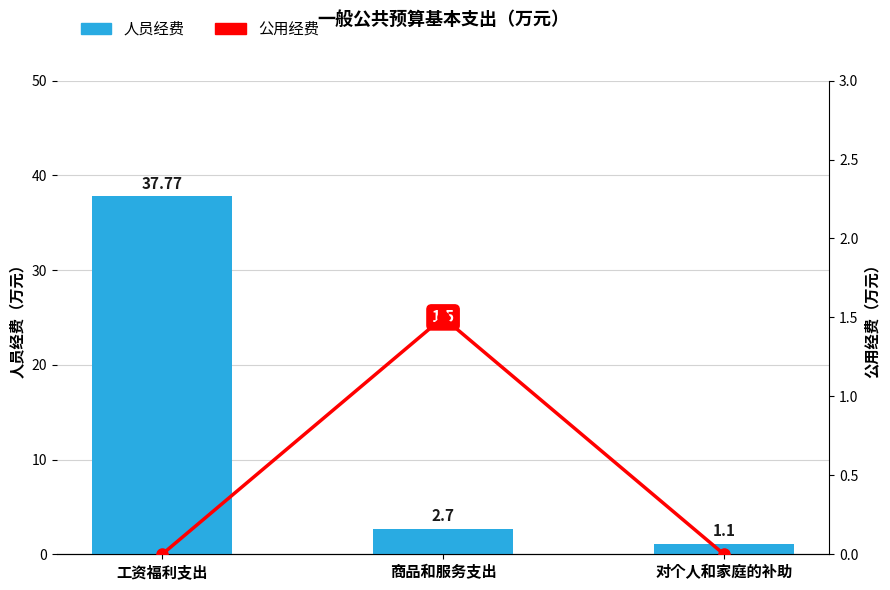

Between 工资福利支出 and 商品和服务支出, which is larger?

工资福利支出